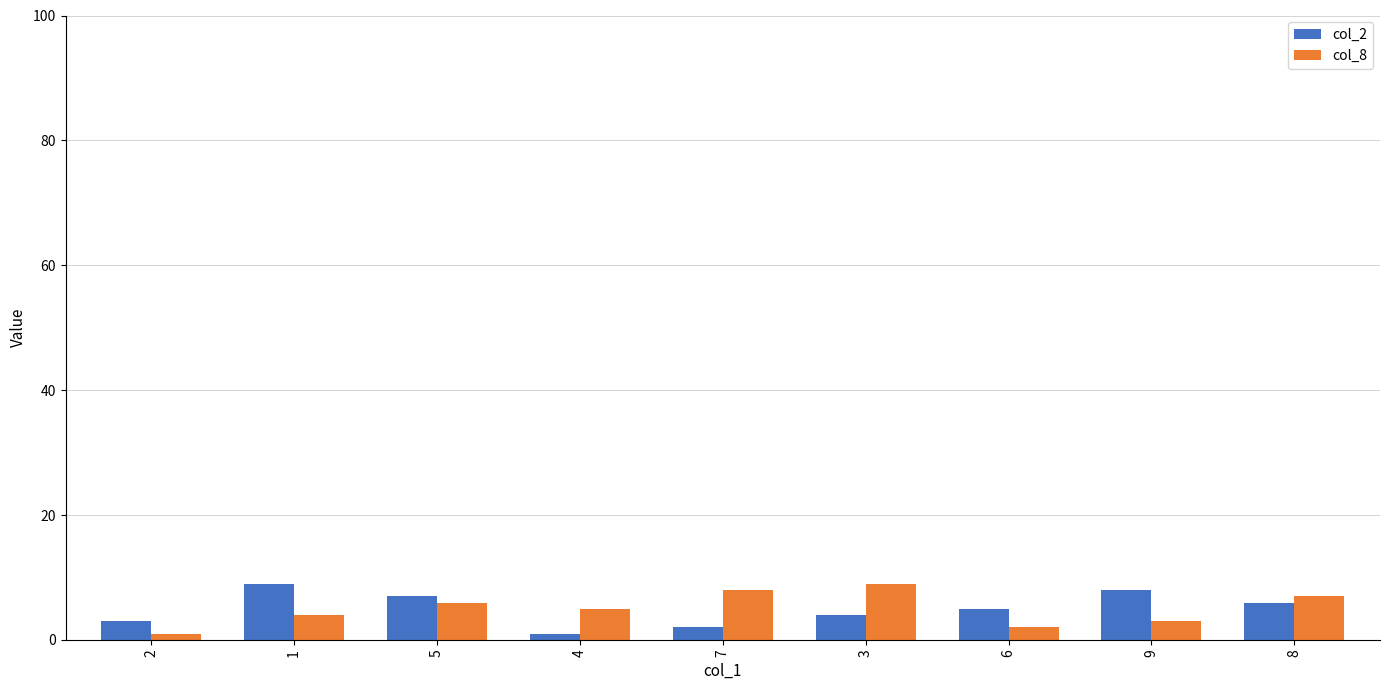

Does the chart contain stacked bars?

No